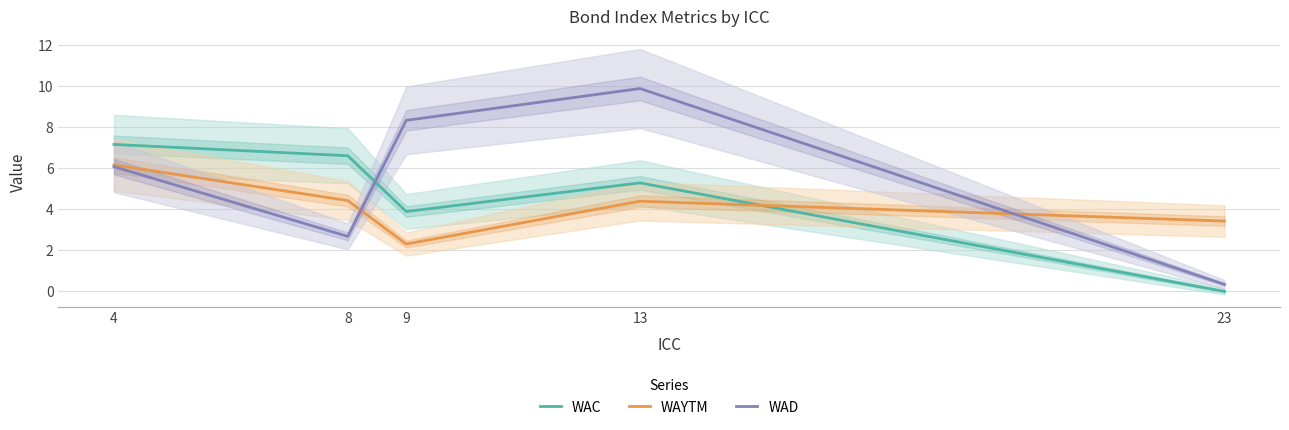

At which category does the chart reach its peak across all series?

13